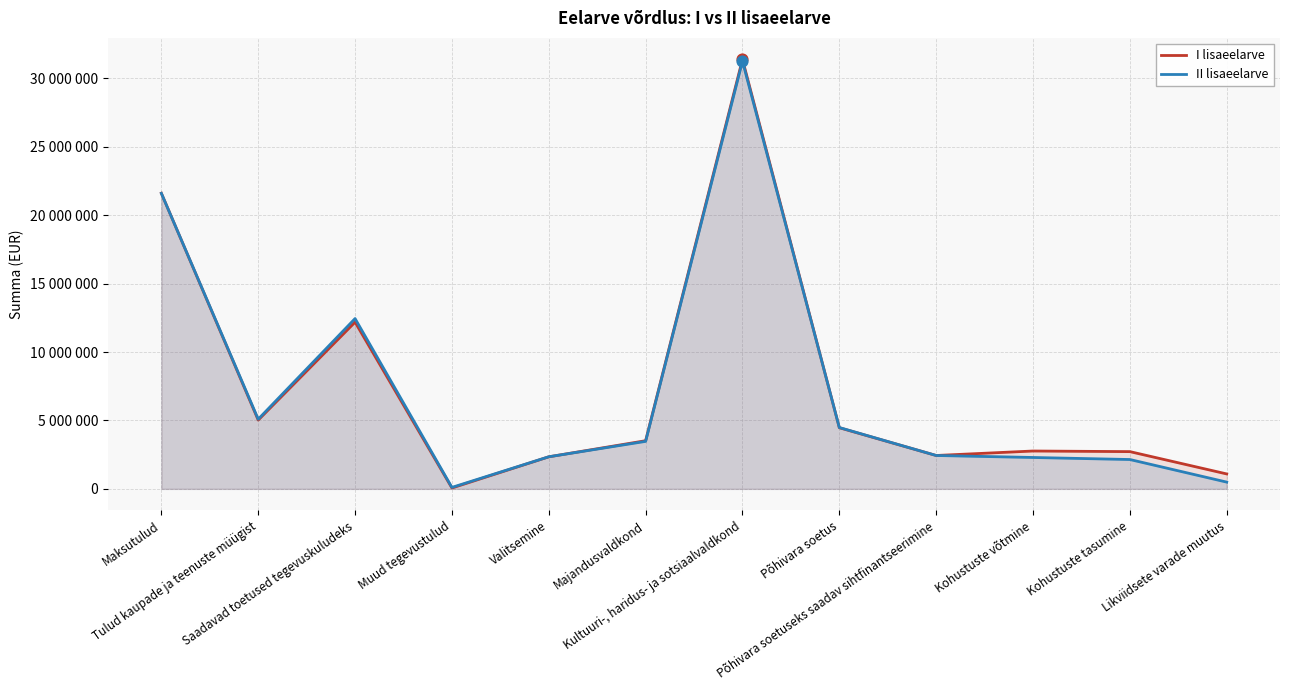

At which category is the sum across all series the highest?

Kultuuri-, haridus- ja sotsiaalvaldkond